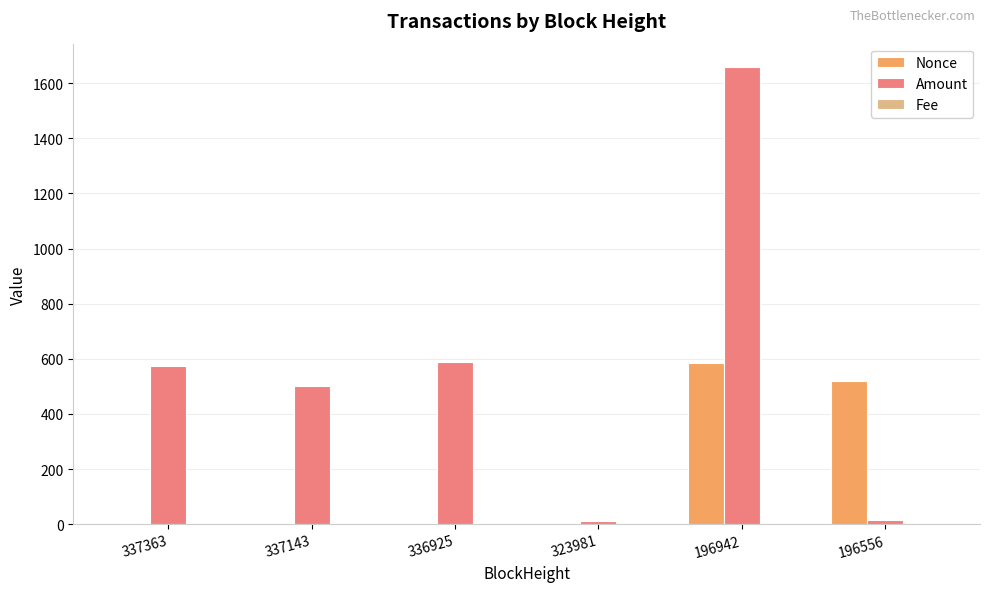

At which label is Nonce closest to 291?

196556